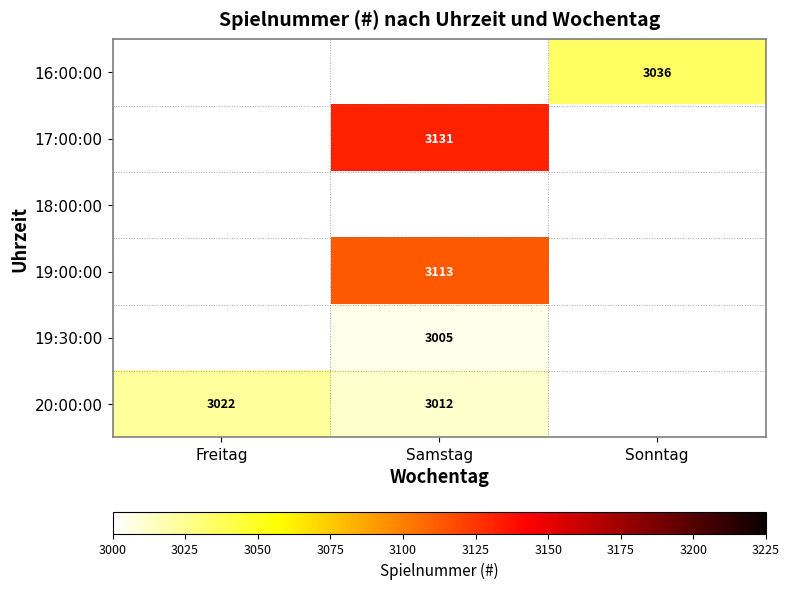

What is the greatest value displayed?

3131